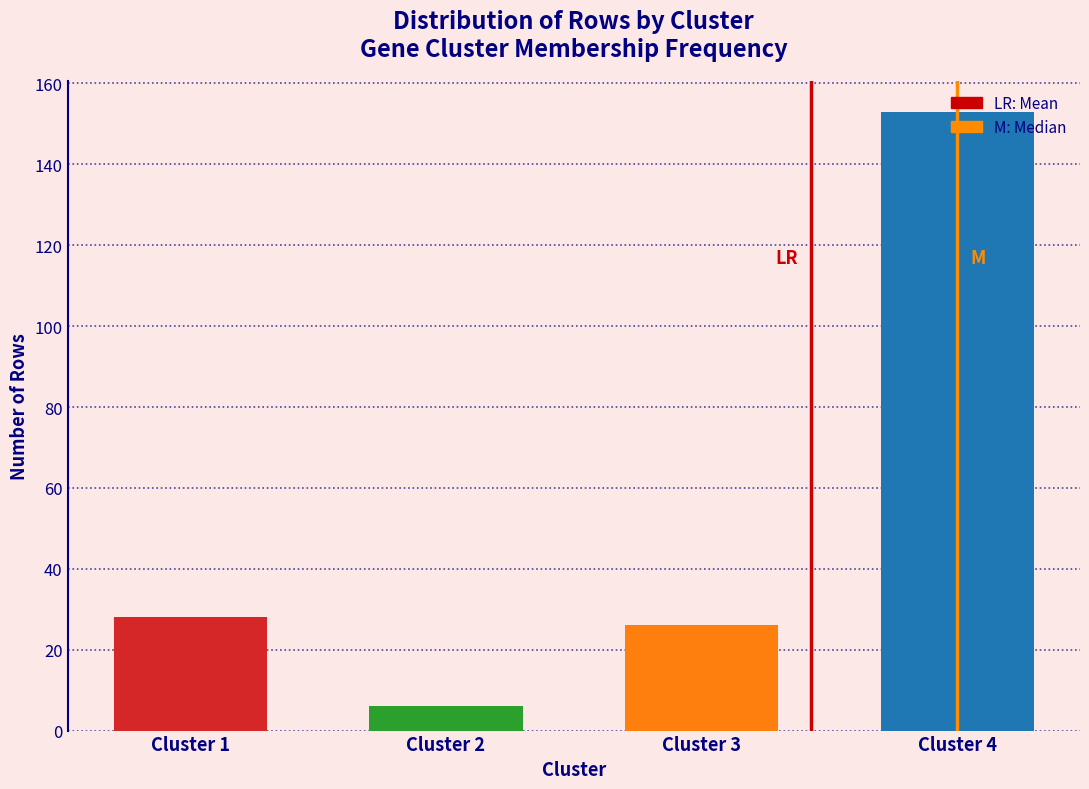

Reading left to right, transcribe this chart: for each bar, give the range it covers on the x-axis and its height. The values are not printed on the chart, so give them approximately, as read against the axis.

0.5 to 1.5: 28
1.5 to 2.5: 6
2.5 to 3.5: 26
3.5 to 4.5: 154